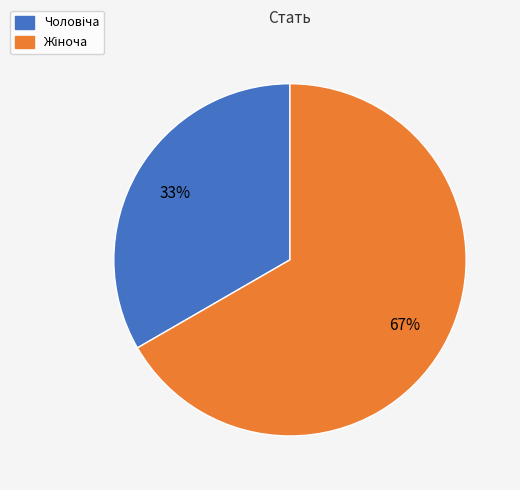

Is there a majority slice in this chart?

Yes